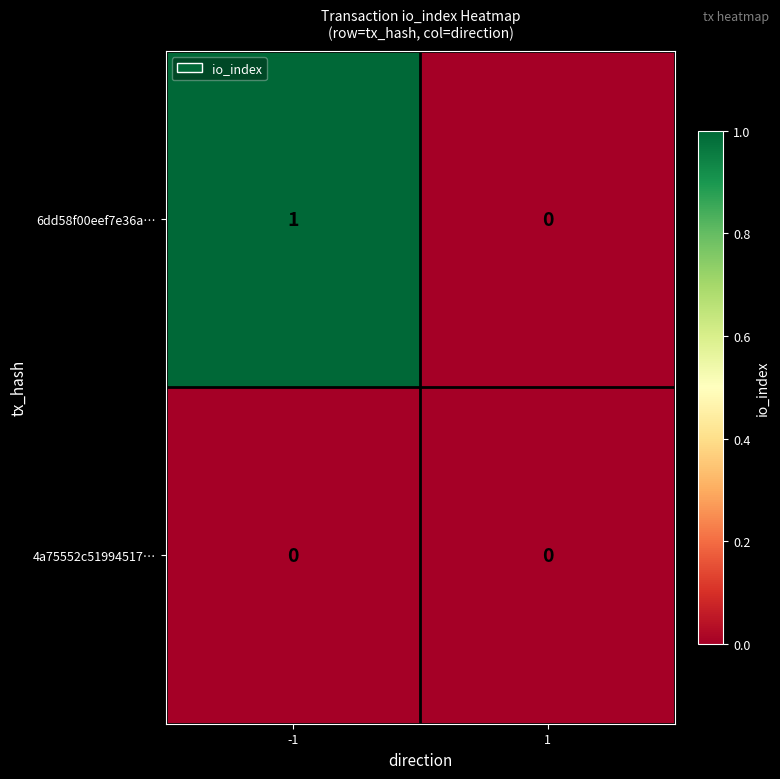

Reading right to left, what are all the values shown in this chart?

6dd58f00eef7e36a…: 1=0	-1=1
4a75552c51994517…: 1=0	-1=0